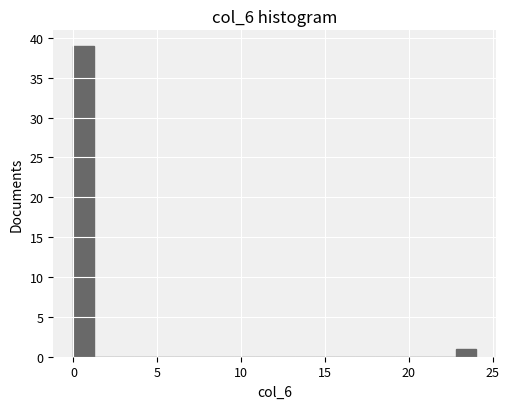

Around what value on the x-axis is the tallest bar? Give the approximate position of its centre, as read against the axis.

0.5